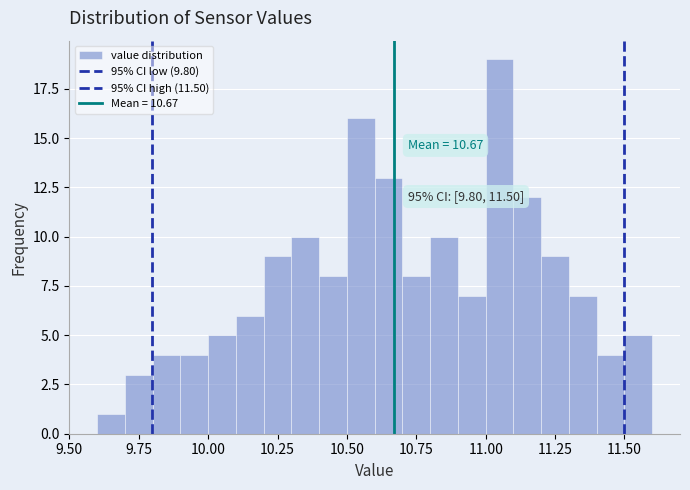

Read against the x-axis, roughly where is the centre of the tallest bar?

11.05